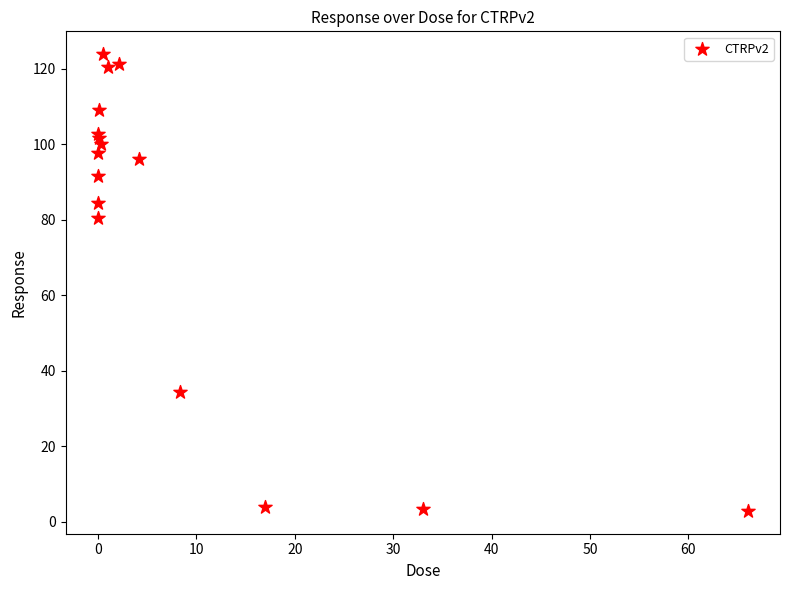

What Y value in the scatter plot is closest to 63?

80.5